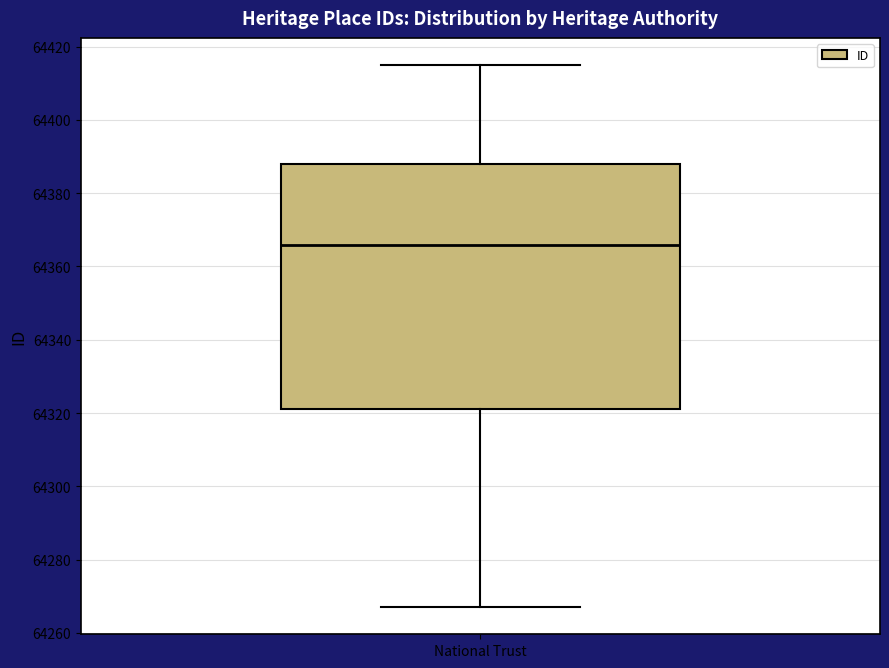

Transcribe this box plot: give where the median line is, the range the box spans, and where the two whiskers end, as read against the y-axis. The values are not printed on the chart, so give them approximately, as read against the axis.

median 64366, box 64322 to 64388, whiskers 64268 to 64416